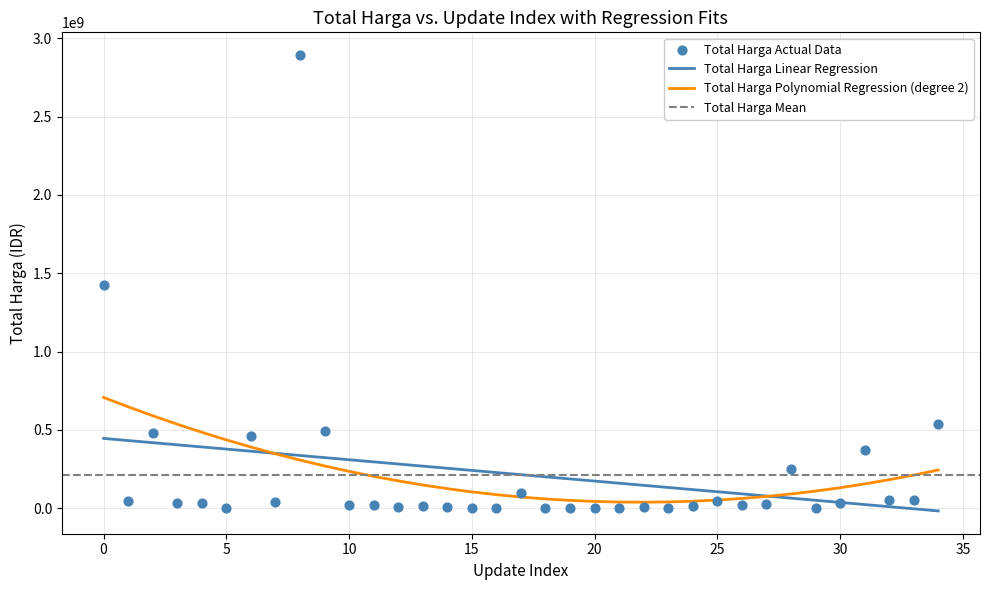

What is the change in value from 2021-11-04 to 2021-11-28?

+372826125